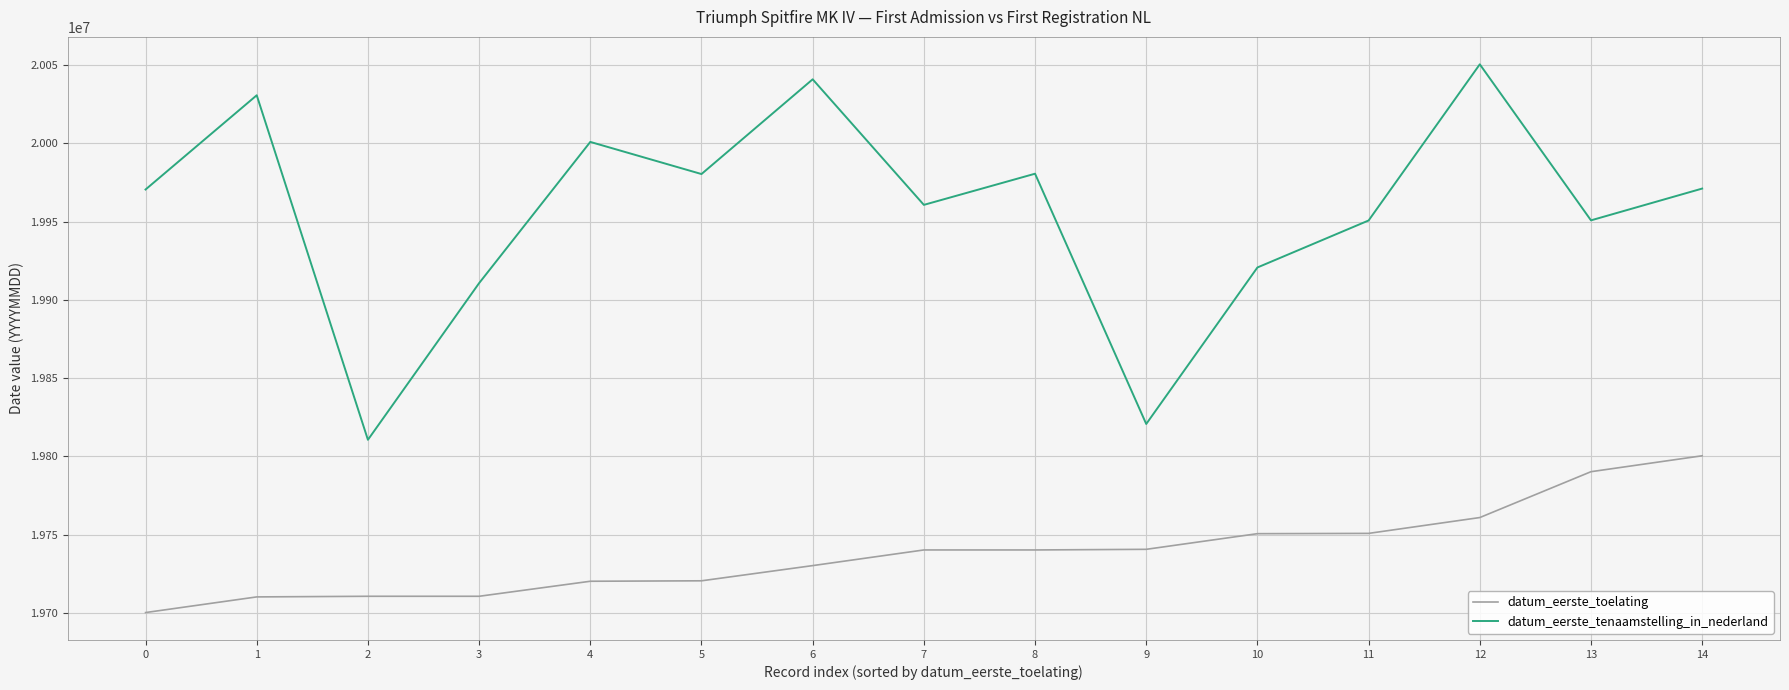

True or false: datum_eerste_toelating and datum_eerste_tenaamstelling_in_nederland intersect in this chart.

False